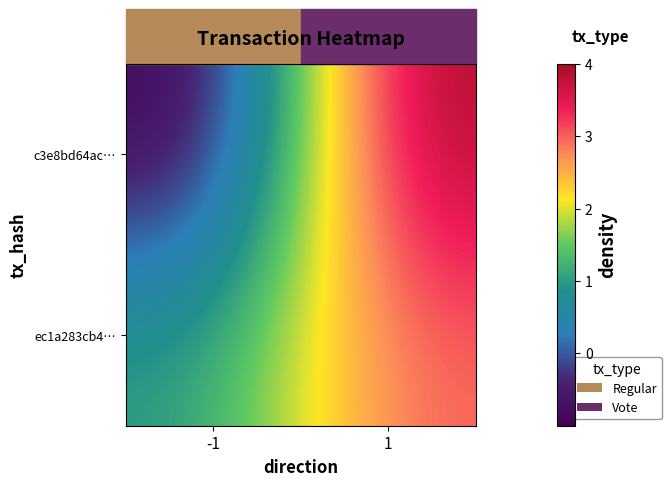

List the series in order of their peak value, highest first.

c3e8bd64ac…, ec1a283cb4…